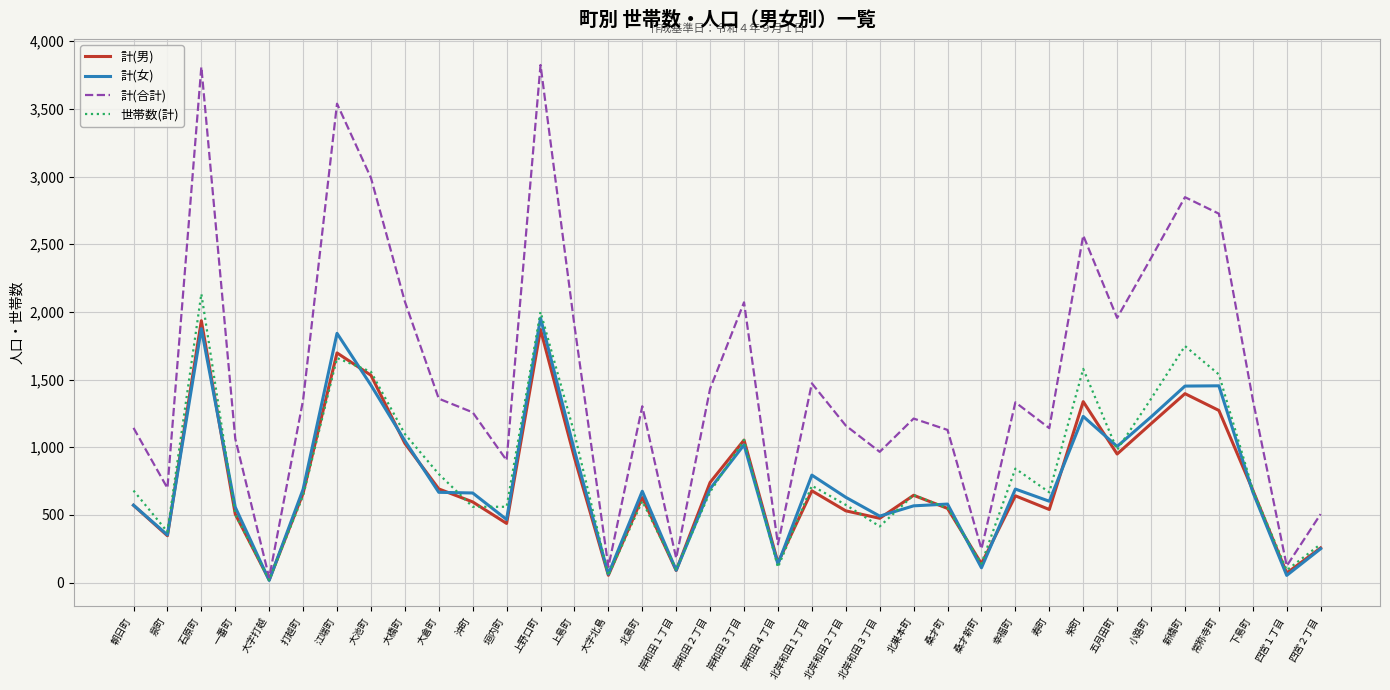

Is it true that 世帯数(計) equals 368 at 新橋町?

False